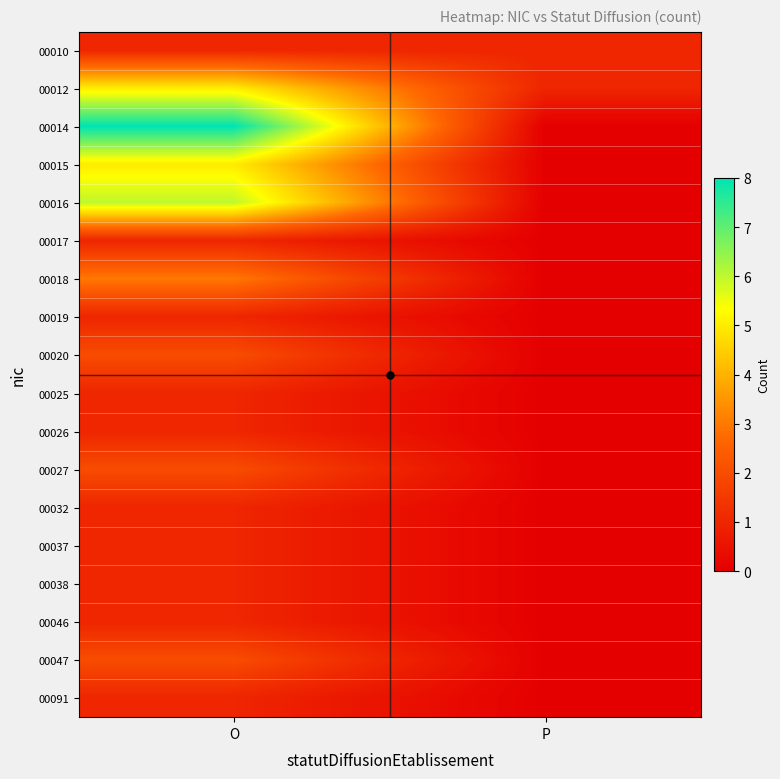

Count the number of categories in the chart.

2